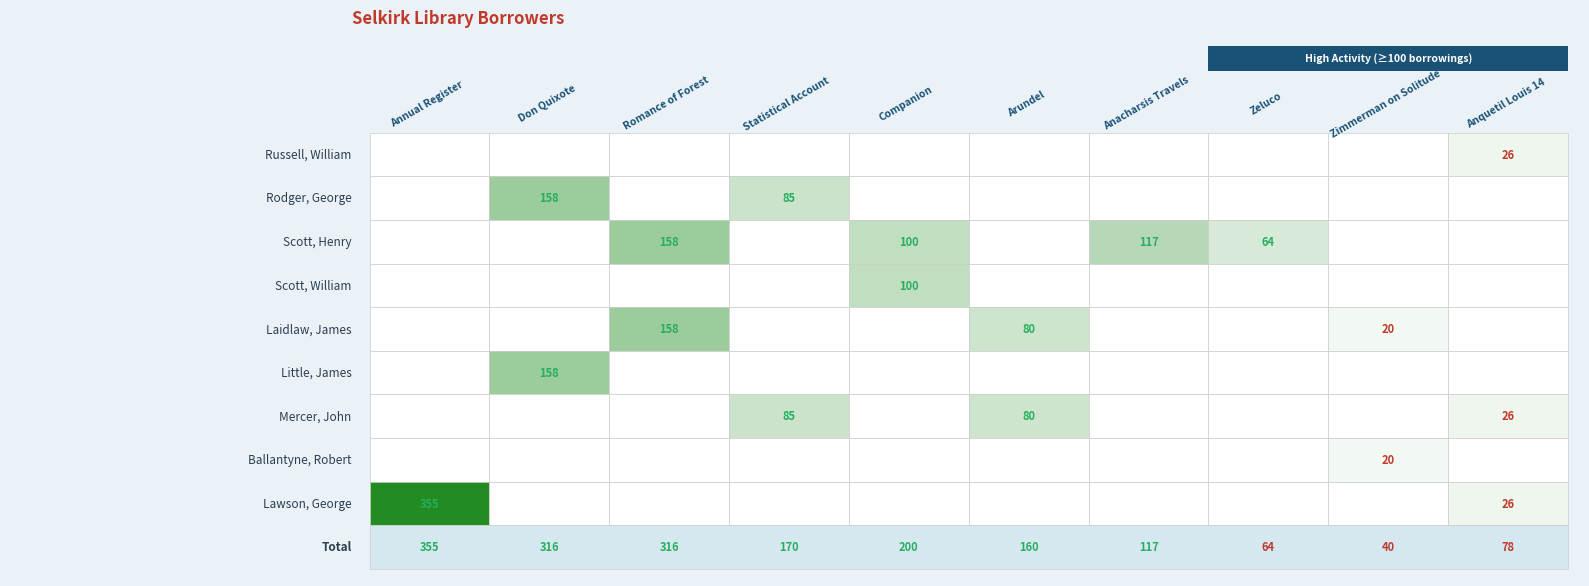

Reading right to left, extract all data points from this chart.

Russell, William: 9=26	8=0	7=0	6=0	5=0	4=0	3=0	2=0	1=0	0=0
Rodger, George: 9=0	8=0	7=0	6=0	5=0	4=0	3=85	2=0	1=158	0=0
Scott, Henry: 9=0	8=0	7=64	6=117	5=0	4=100	3=0	2=158	1=0	0=0
Scott, William: 9=0	8=0	7=0	6=0	5=0	4=100	3=0	2=0	1=0	0=0
Laidlaw, James: 9=0	8=20	7=0	6=0	5=80	4=0	3=0	2=158	1=0	0=0
Little, James: 9=0	8=0	7=0	6=0	5=0	4=0	3=0	2=0	1=158	0=0
Mercer, John: 9=26	8=0	7=0	6=0	5=80	4=0	3=85	2=0	1=0	0=0
Ballantyne, Robert: 9=0	8=20	7=0	6=0	5=0	4=0	3=0	2=0	1=0	0=0
Lawson, George: 9=26	8=0	7=0	6=0	5=0	4=0	3=0	2=0	1=0	0=355